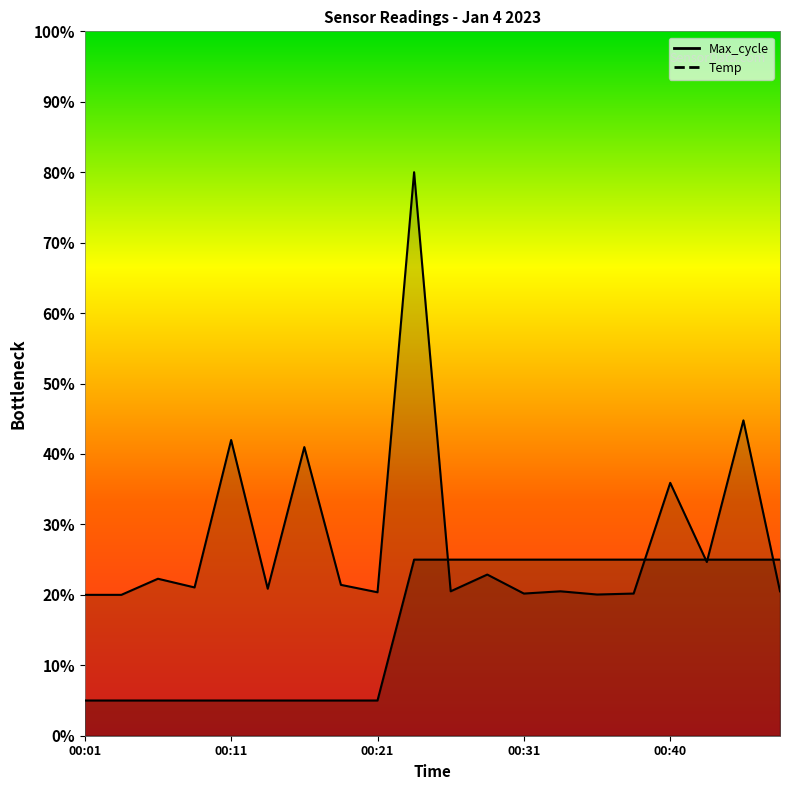

Rank the series by their average value, from highest to lowest.

Max_cycle, Temp